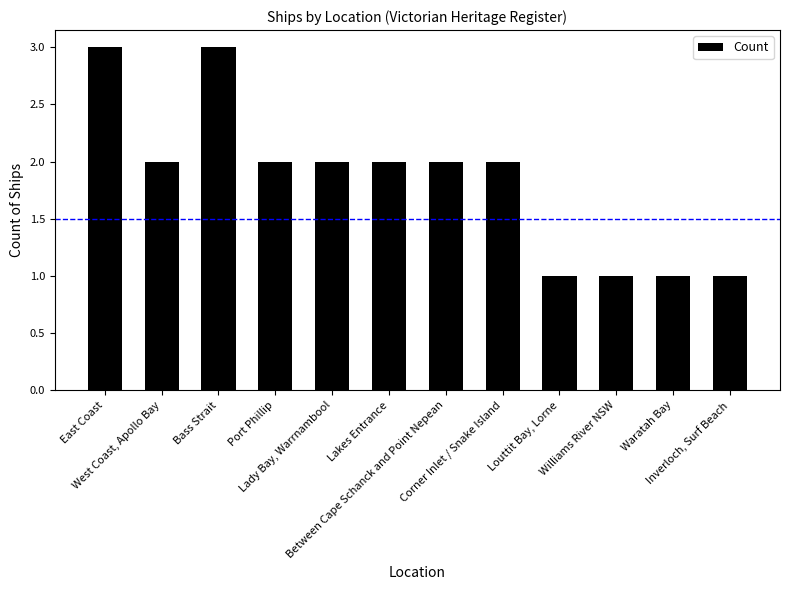

Reading right to left, list all the values displayed in this chart.

Inverloch, Surf Beach=1	Waratah Bay=1	Williams River NSW=1	Louttit Bay, Lorne=1	Corner Inlet / Snake Island=2	Between Cape Schanck and Point Nepean=2	Lakes Entrance=2	Lady Bay, Warrnambool=2	Port Phillip=2	Bass Strait=3	West Coast, Apollo Bay=2	East Coast=3